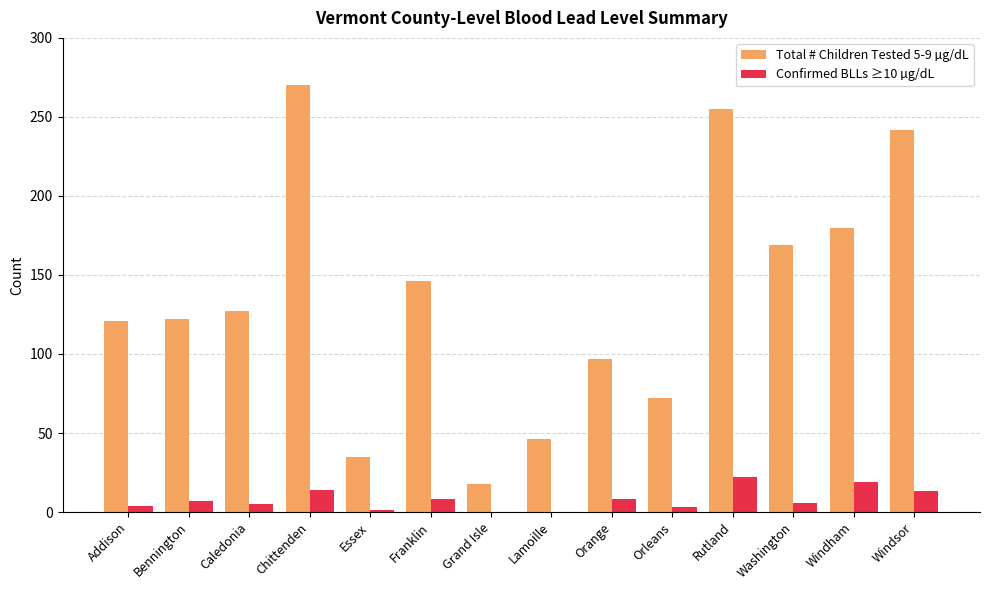

The value of Total # Children Tested 5-9 µg/dL at Washington is 70. True or false?

False